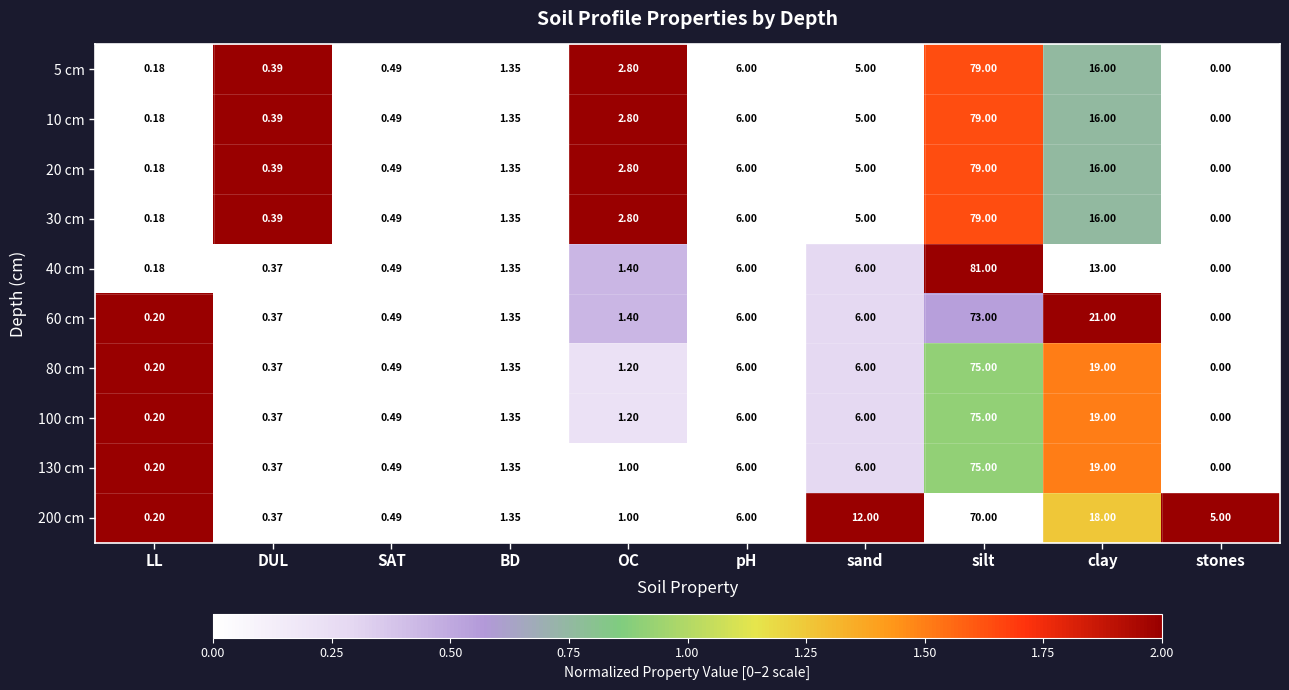

At which label is 20 cm closest to 39?

clay